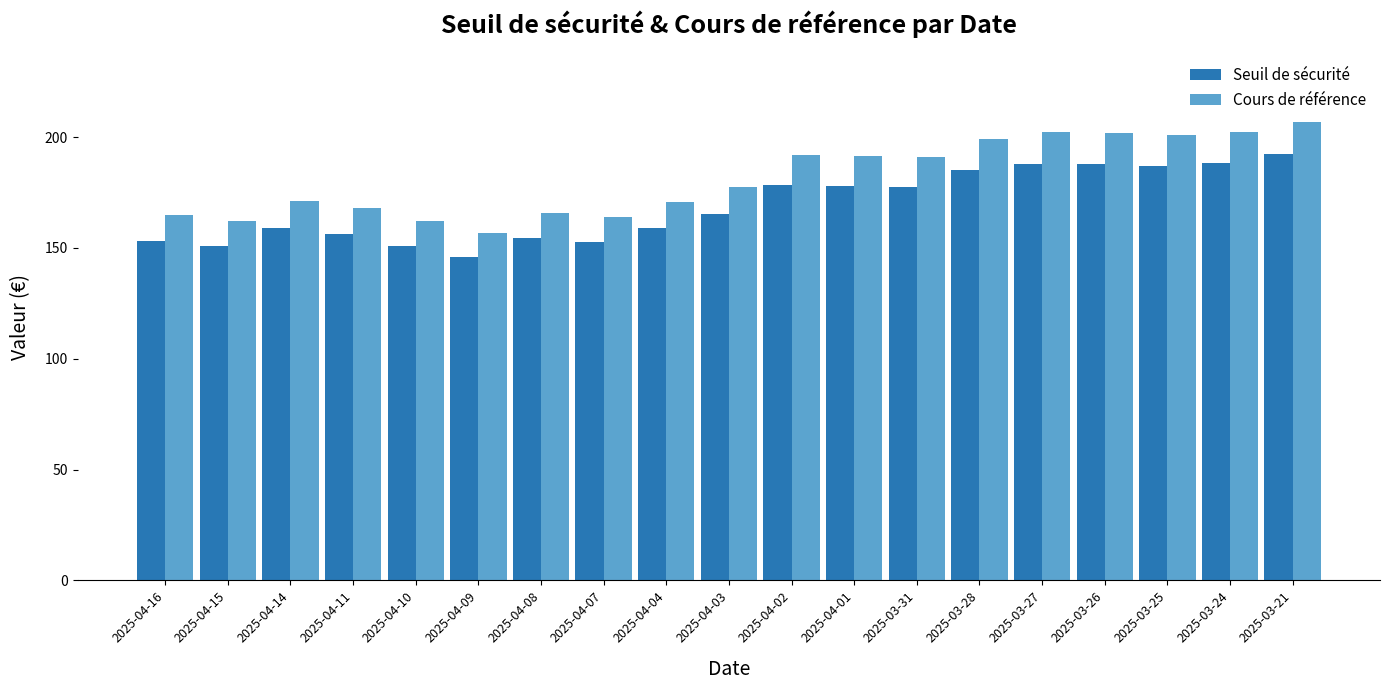

At which label does Seuil de sécurité first exceed 165?

2025-04-03